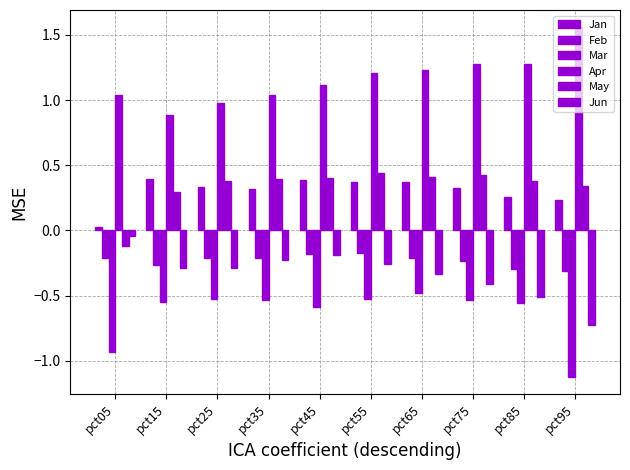

What is the total value across all series at pct75?

0.8